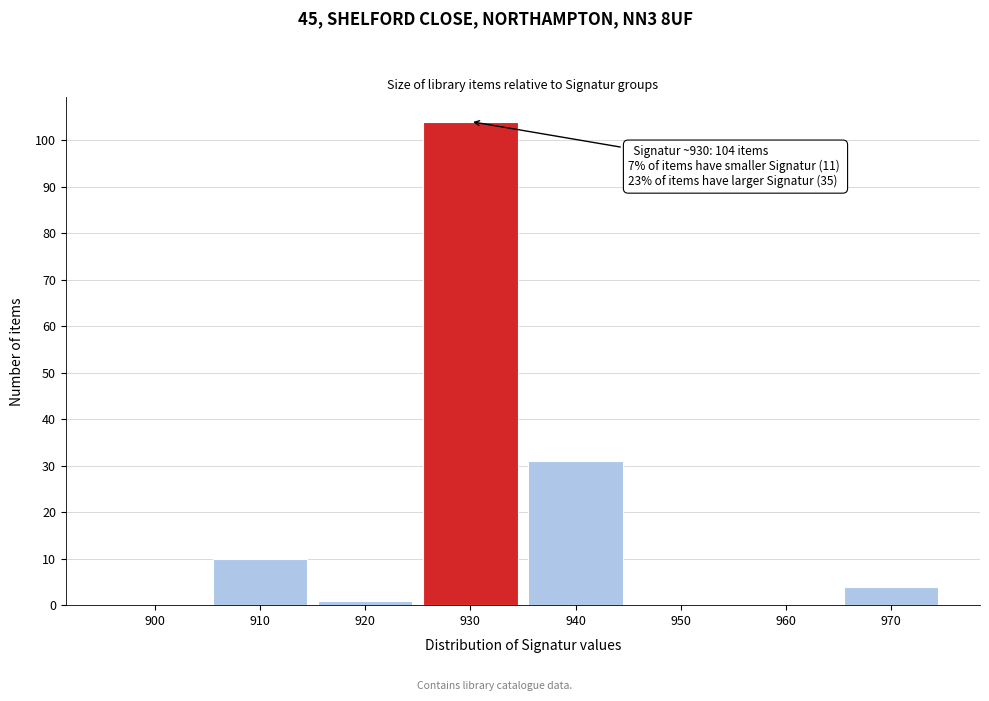

Reading left to right, transcribe all the data shown in this chart.

900=0	910=10	920=1	930=104	940=31	950=0	960=0	970=4